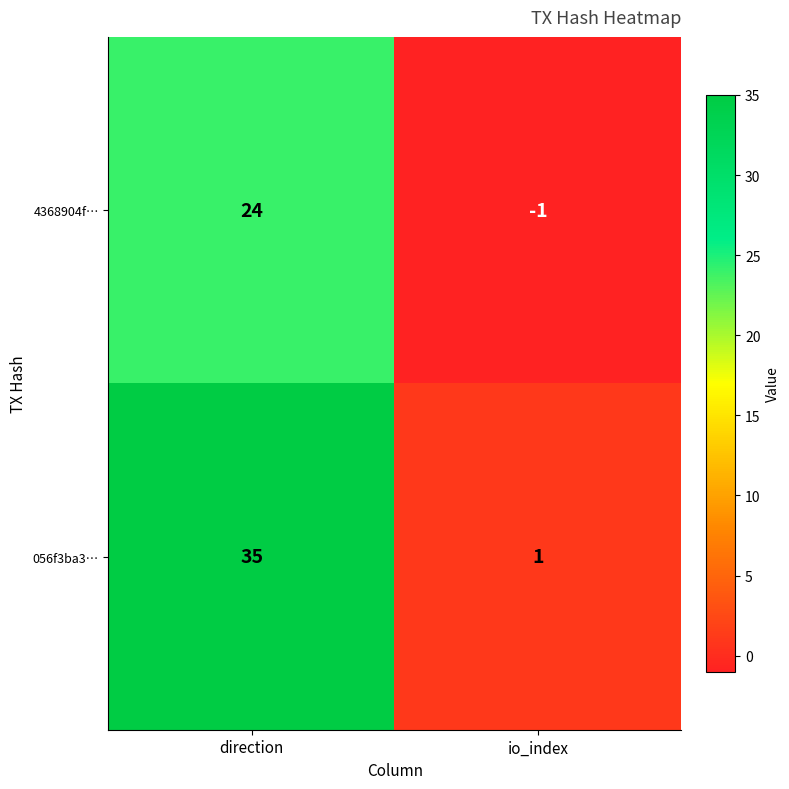

How many data points does each series have?

2